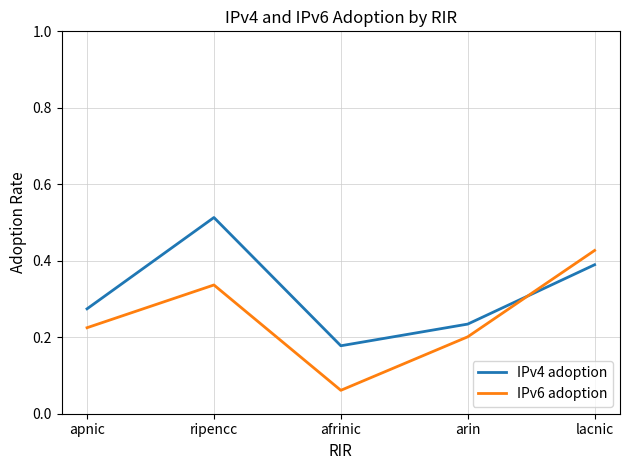

Where do IPv6 adoption and IPv4 adoption first cross each other?

arin and lacnic